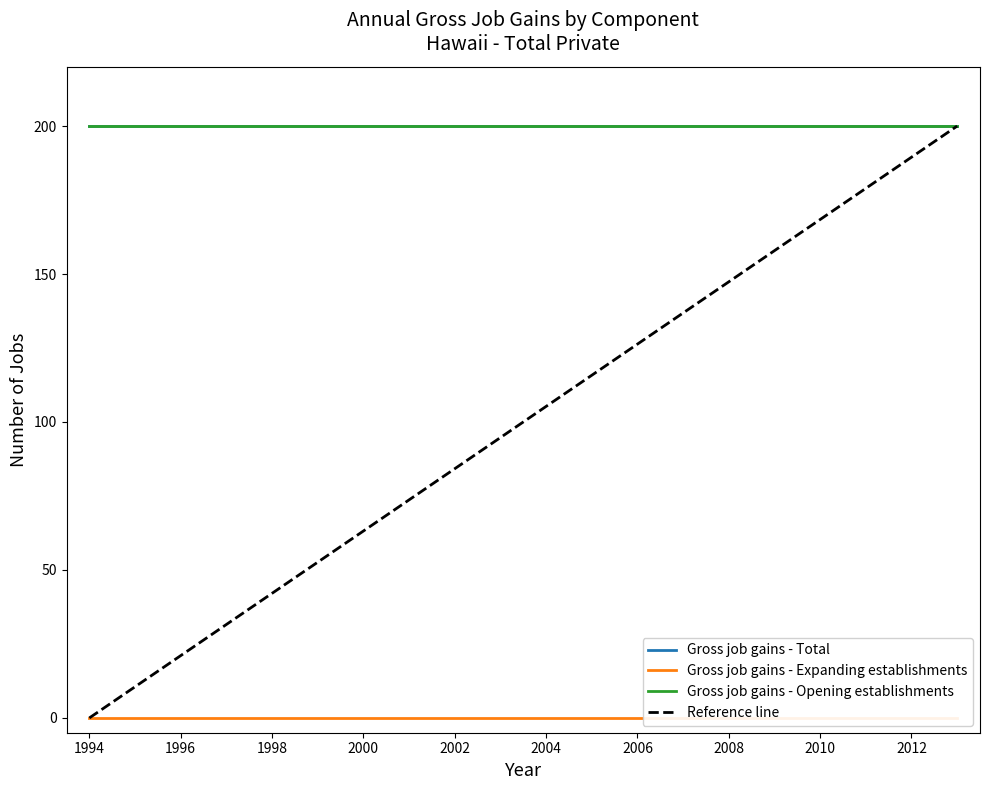

True or false: Gross job gains - Expanding establishments has more than 1 interior local peaks.

False